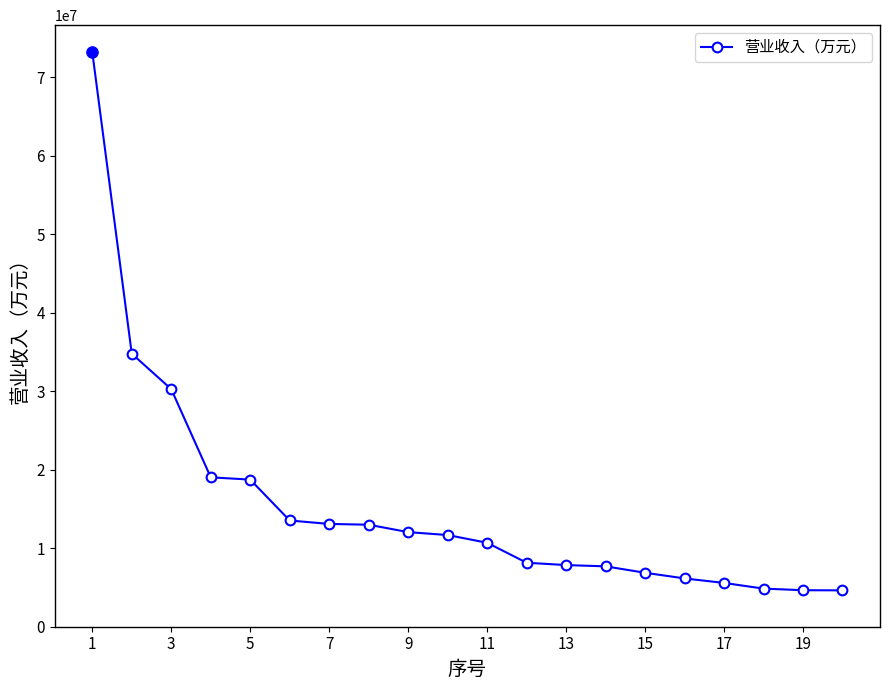

What is the sum of all values?

306636326